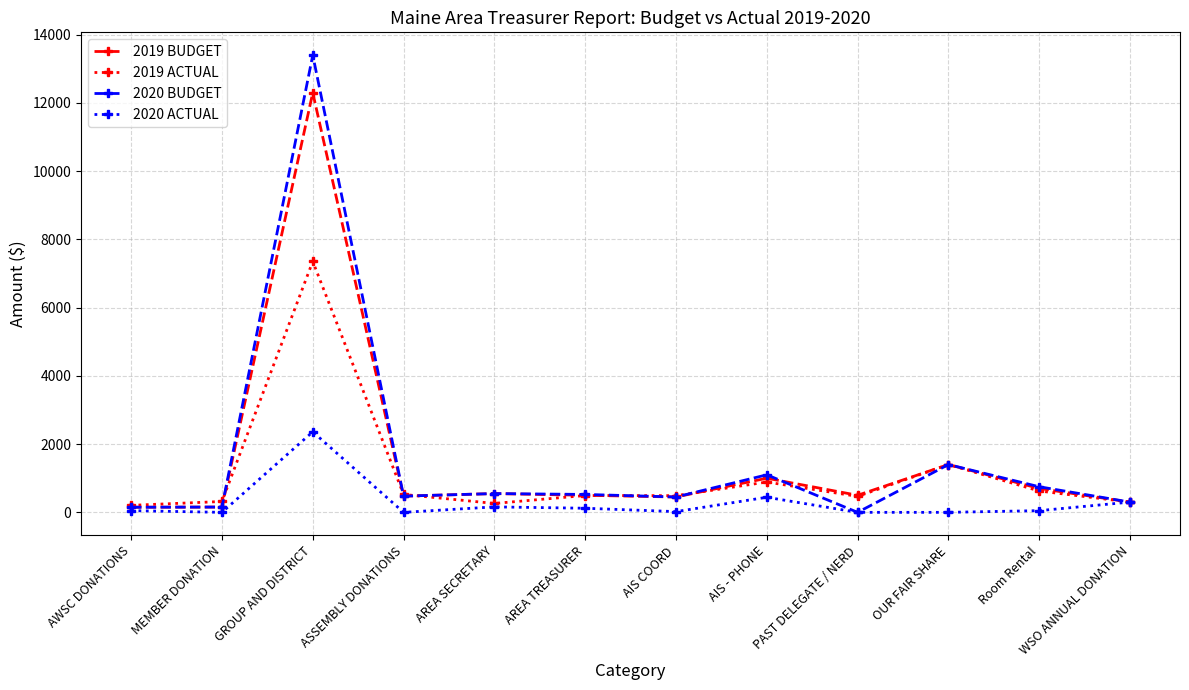

Rank the series by their maximum value, from lowest to highest.

2020 ACTUAL, 2019 ACTUAL, 2019 BUDGET, 2020 BUDGET